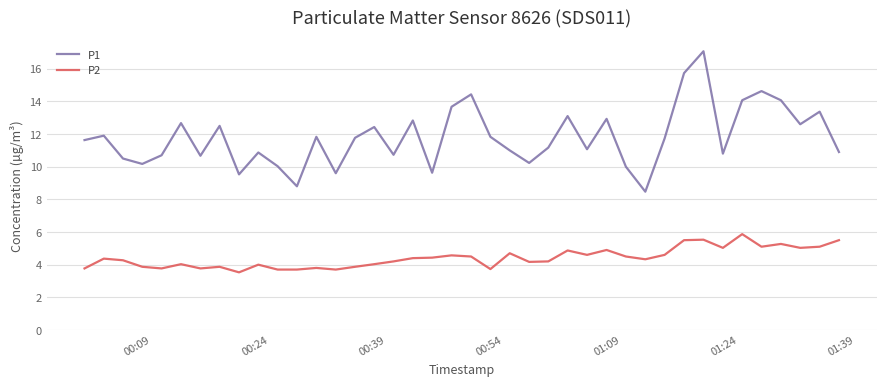

What is the difference between the maximum and minimum values in the P1 series?

8.6